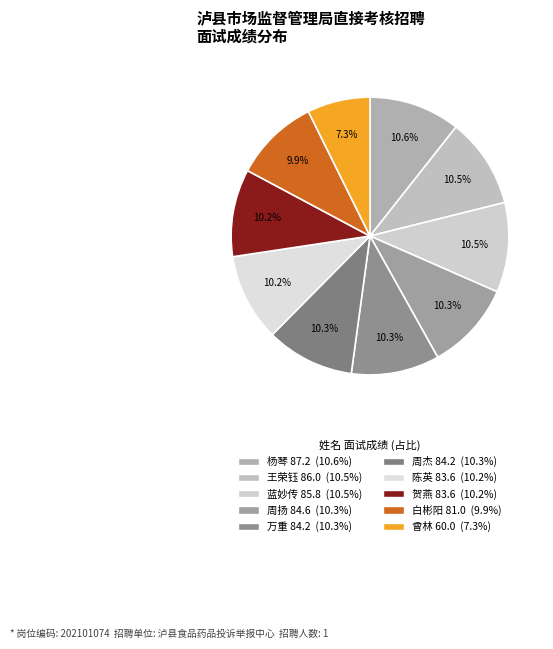

What is the change in value from 周杰 84.2 to 白彬阳 81.0?

-3.2